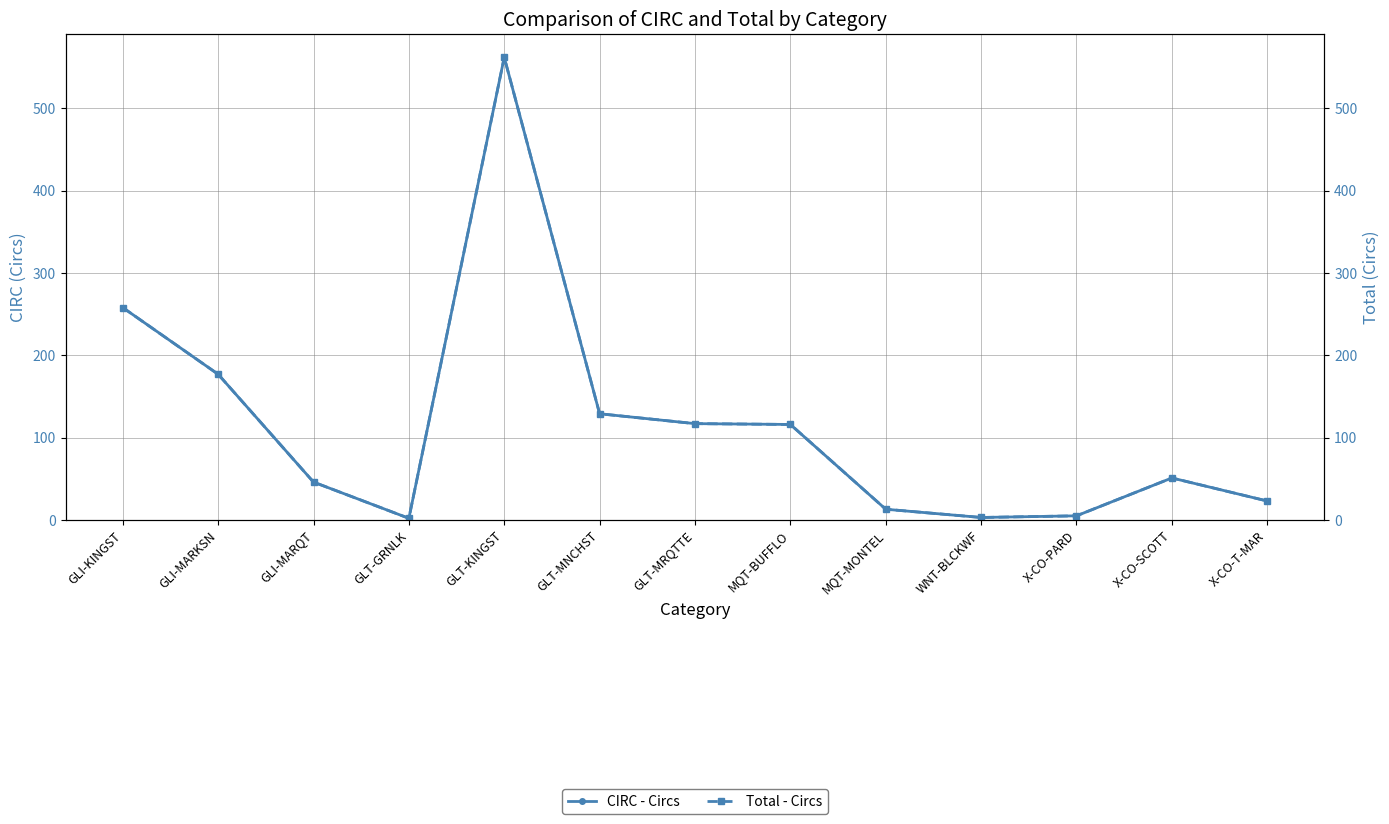

What is the approximate value of Total - Circs at X-CO-T-MAR?

23